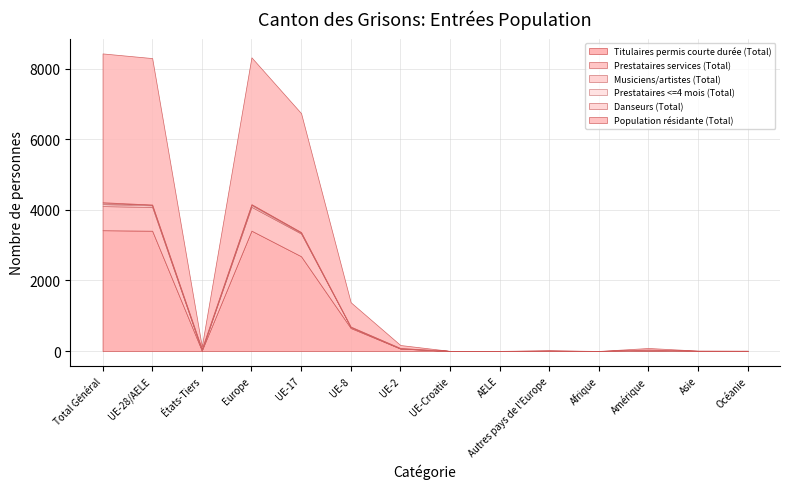

What is the difference between the maximum and second lowest values in the Titulaires permis courte durée (Total) series?

3422